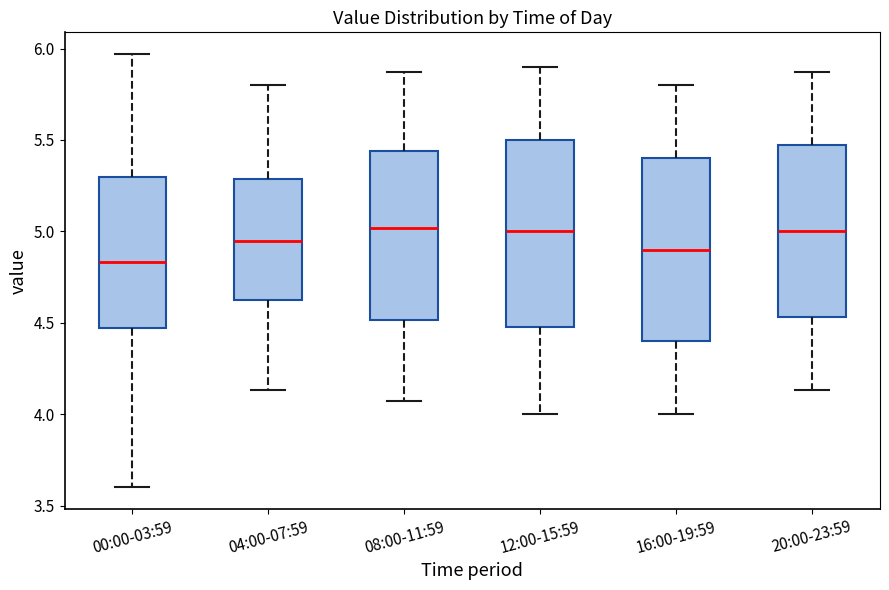

Reading left to right, read every box against the y-axis: the position of its median line, the range the box covers, and the ends of its whiskers. The values are not printed on the chart, so give them approximately, as read against the axis.

00:00-03:59: median 4.85, box 4.45 to 5.30, whiskers 3.60 to 5.95
04:00-07:59: median 4.95, box 4.60 to 5.30, whiskers 4.15 to 5.80
08:00-11:59: median 5.00, box 4.50 to 5.45, whiskers 4.05 to 5.85
12:00-15:59: median 5.00, box 4.50 to 5.50, whiskers 4.00 to 5.90
16:00-19:59: median 4.90, box 4.40 to 5.40, whiskers 4.00 to 5.80
20:00-23:59: median 5.00, box 4.55 to 5.45, whiskers 4.15 to 5.85